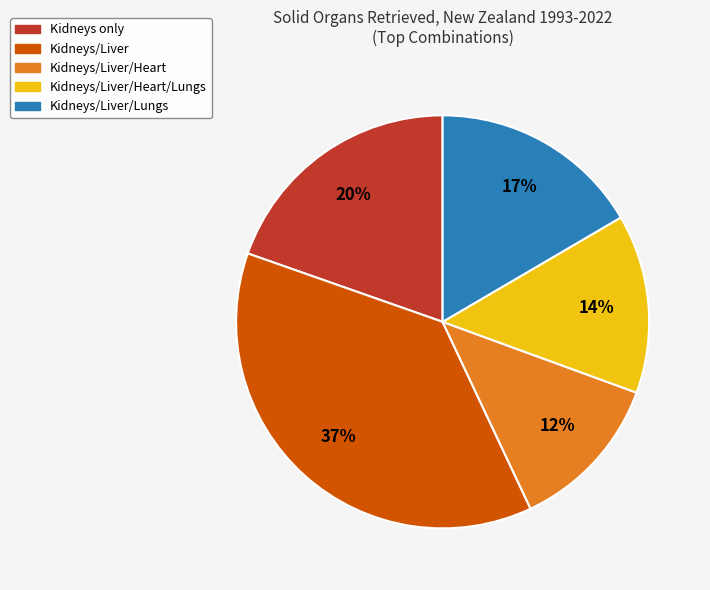

To the nearest percent, what is the average slice percentage?

20%